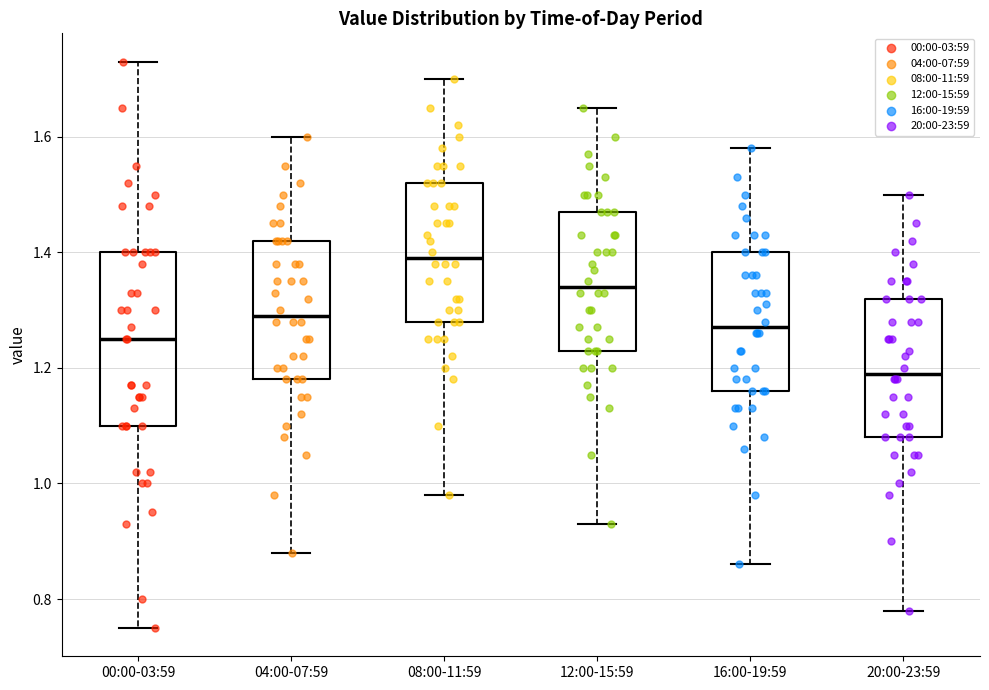

Where is the lower edge of the box for 20:00-23:59 on the y-axis? The values are not printed on the chart, so give them approximately, as read against the axis.

1.08